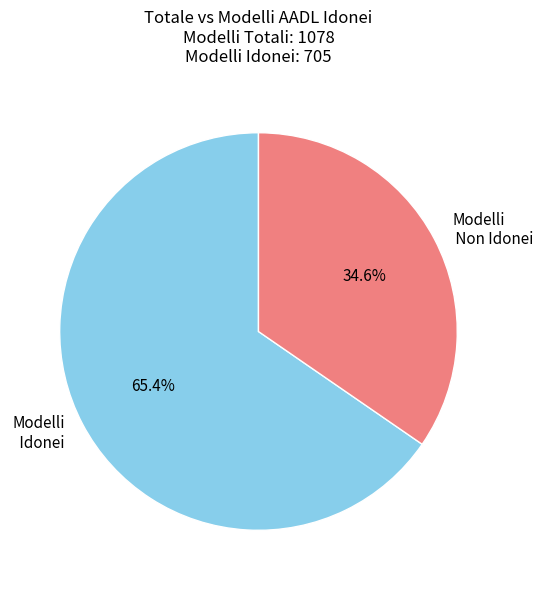

Which slice is the largest?

Modelli Idonei